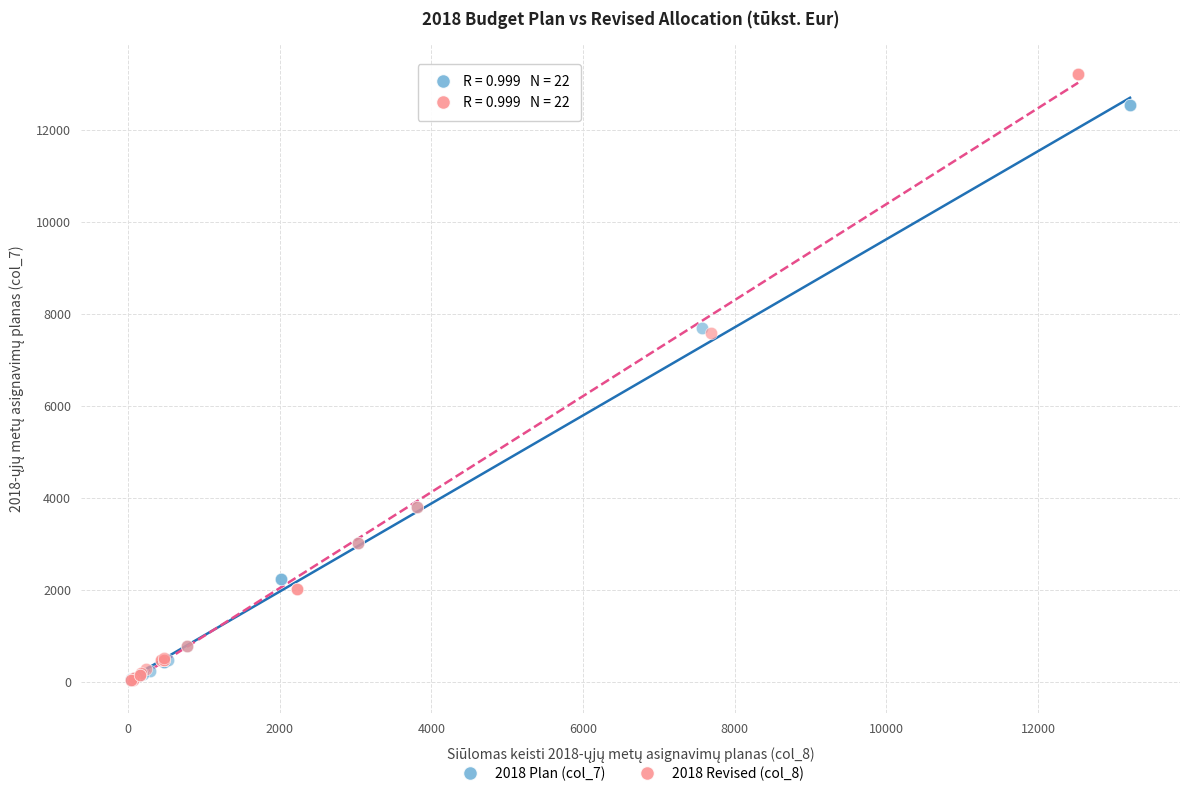

What are all the series names shown in the legend?

2018 Plan (col_7), 2018 Revised (col_8)